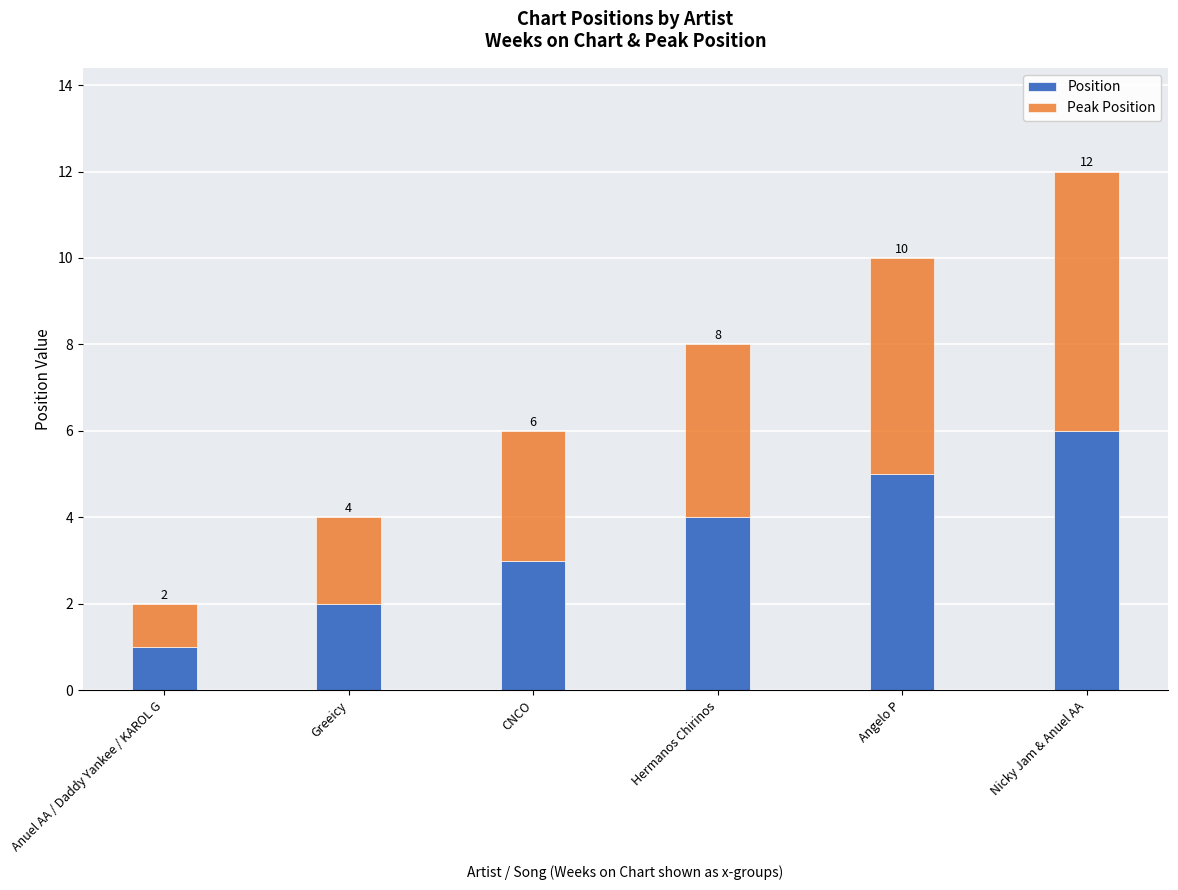

List the labels in order of Position value, smallest first.

Anuel AA / Daddy Yankee / KAROL G, Greeicy, CNCO, Hermanos Chirinos, Angelo P, Nicky Jam & Anuel AA